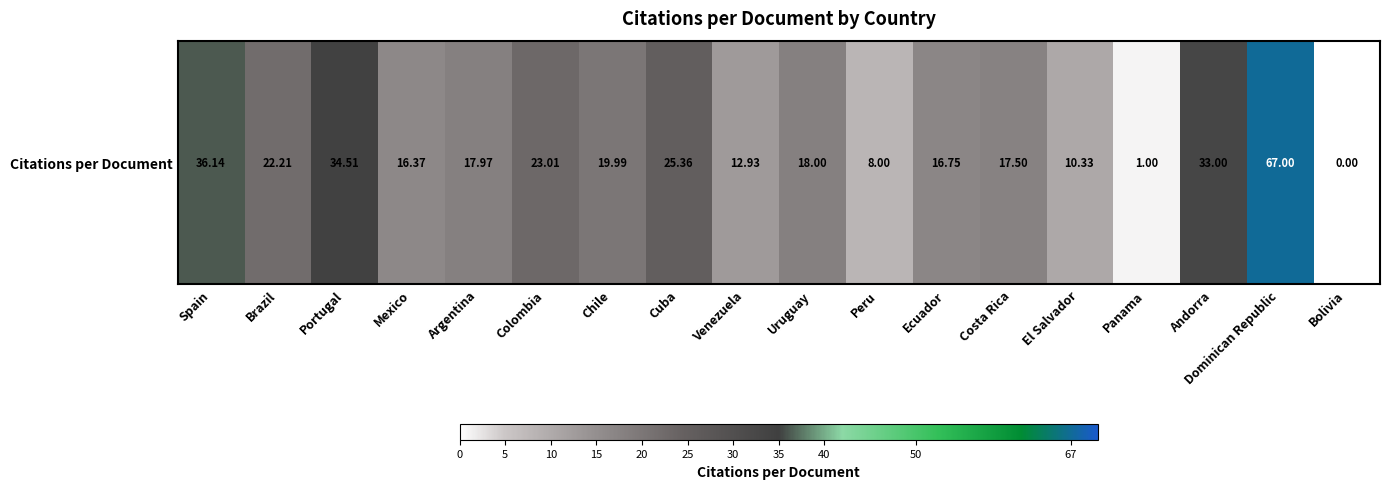

Rank the categories by value from lowest to highest.

Bolivia, Panama, Peru, El Salvador, Venezuela, Mexico, Ecuador, Costa Rica, Argentina, Uruguay, Chile, Brazil, Colombia, Cuba, Andorra, Portugal, Spain, Dominican Republic